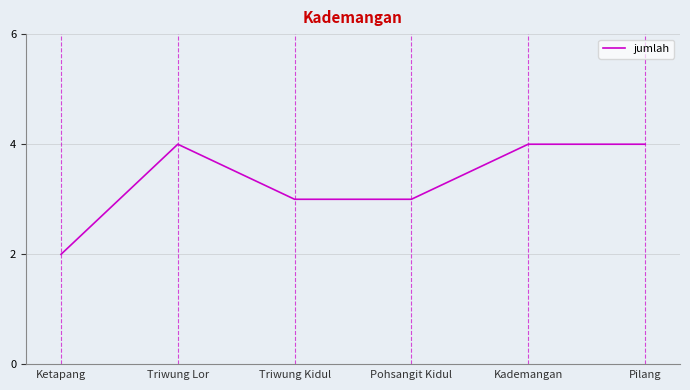

At which category does the data reach its first local peak?

Triwung Lor